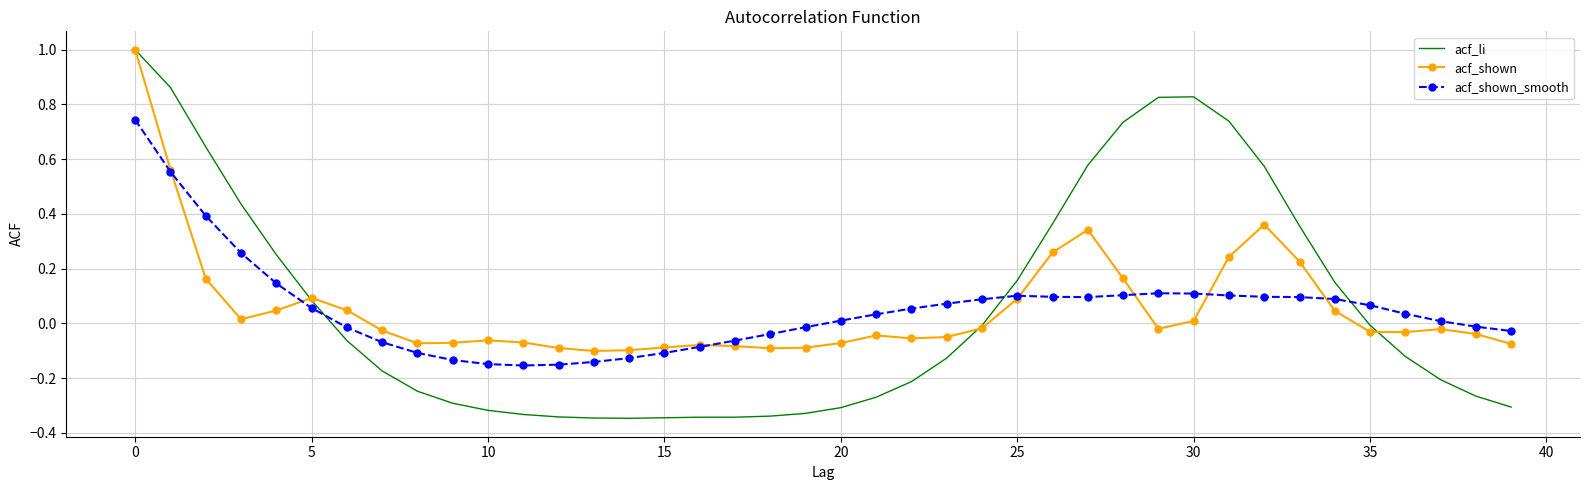

What is the highest value of the acf_shown series?

1.0